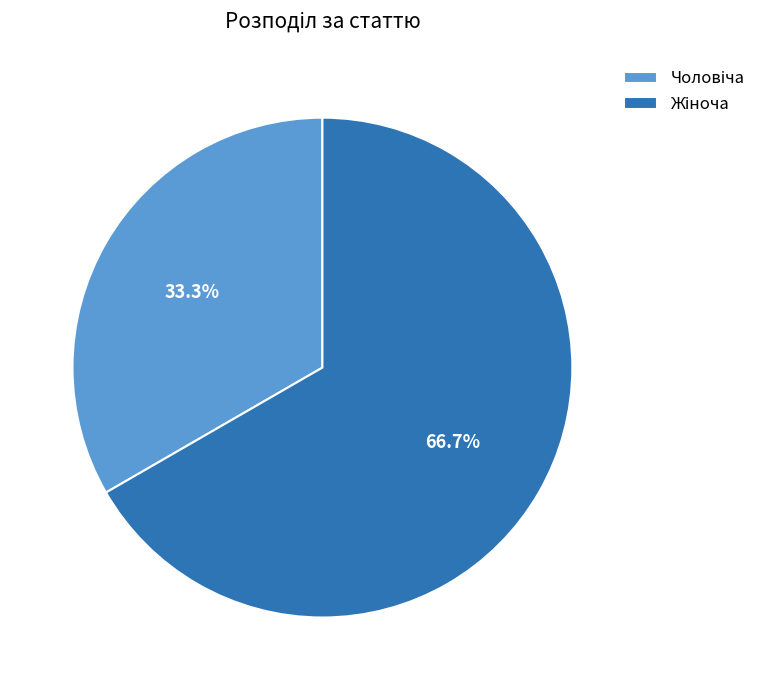

Does any single category account for the majority?

Yes